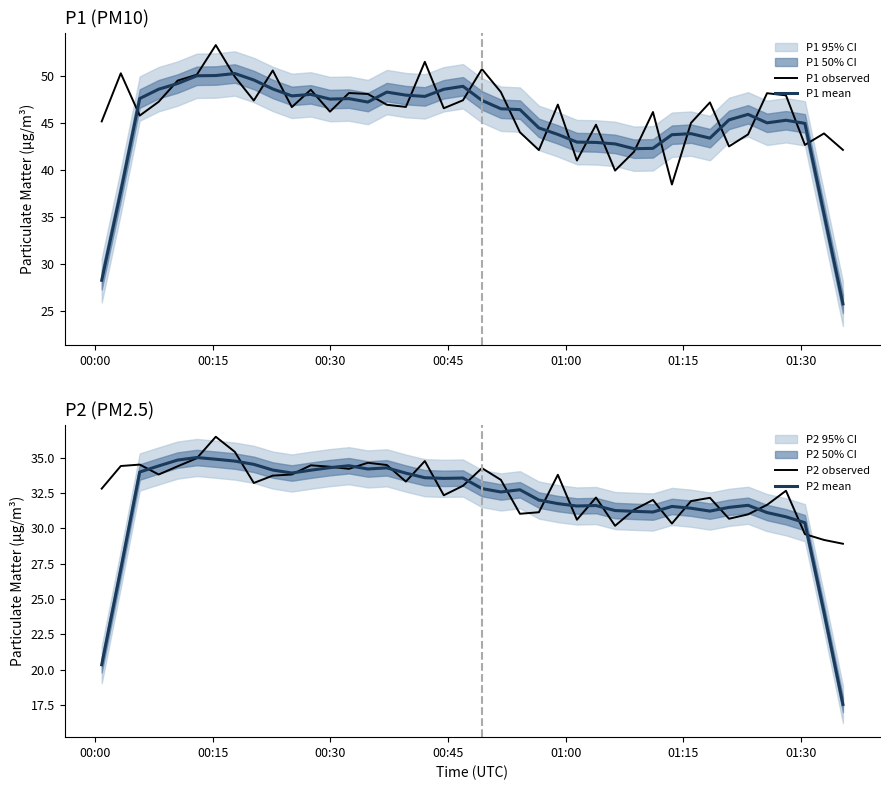

What is the minimum value for P2 observed?

28.9